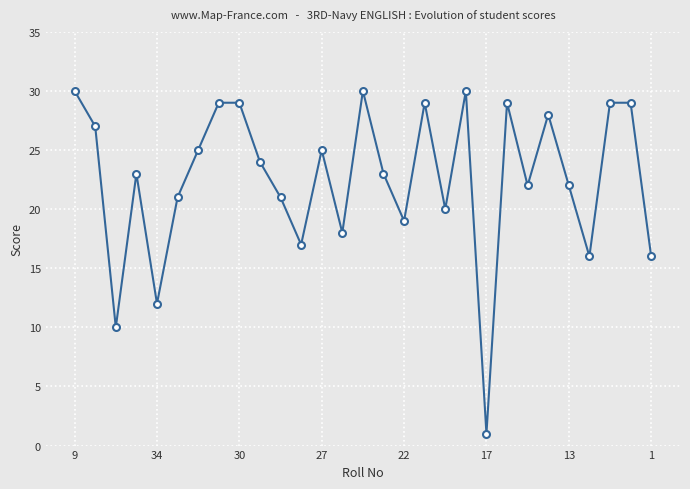

Reading left to right, extract all data points from this chart.

30	27	10	23	12	21	25	29	29	24	21	17	25	18	30	23	19	29	20	30	1	29	22	28	22	16	29	29	16